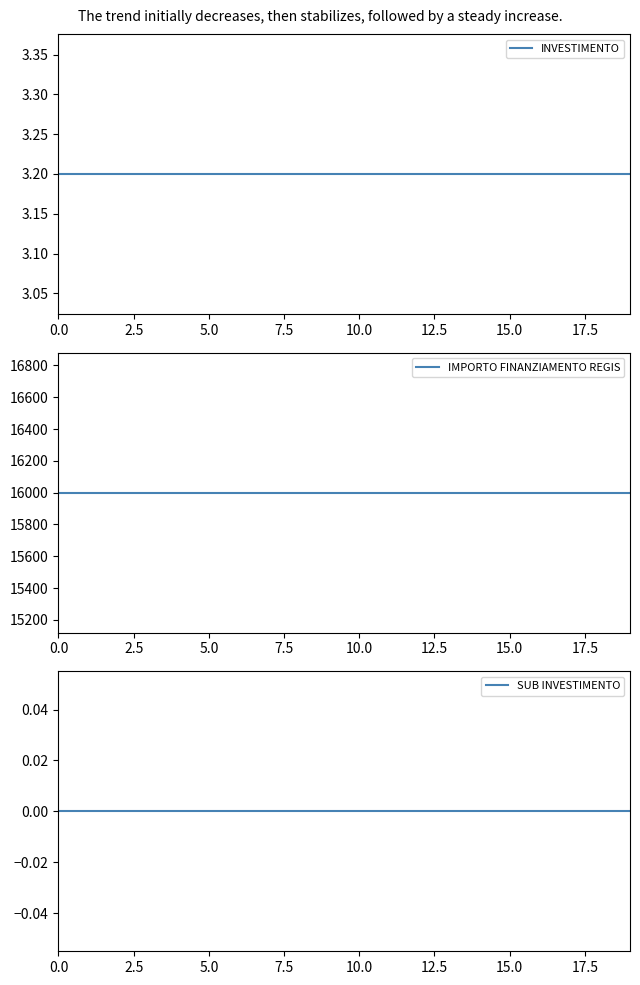

Which series has the largest range (max minus min)?

INVESTIMENTO